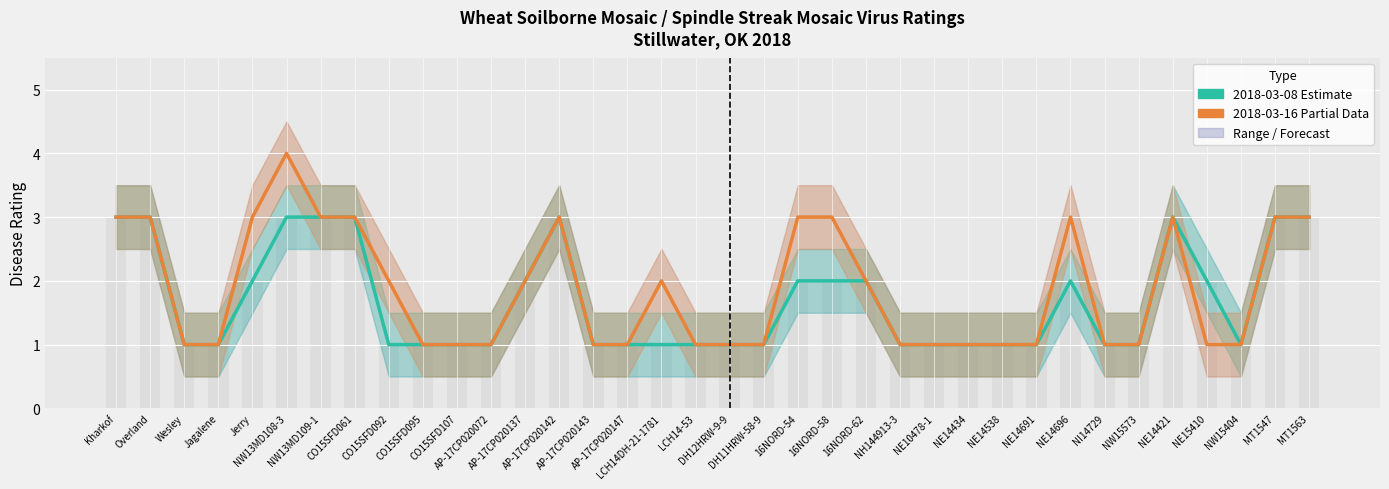

Reading right to left, extract all data points from this chart.

2018-03-08 (Estimate): MT1563=3	MT1547=3	NW15404=1	NE15410=2	NE14421=3	NW15573=1	NI14729=1	NE14696=2	NE14691=1	NE14538=1	NE14434=1	NE10478-1=1	NH144913-3=1	16NORD-62=2	16NORD-58=2	16NORD-54=2	DH11HRW-58-9=1	DH12HRW-9-9=1	LCH14-53=1	LCH14DH-21-1781=1	AP-17CP020147=1	AP-17CP020143=1	AP-17CP020142=3	AP-17CP020137=2	AP-17CP020072=1	CO15SFD107=1	CO15SFD095=1	CO15SFD092=1	CO15SFD061=3	NW13MD109-1=3	NW13MD108-3=3	Jerry=2	Jagalene=1	Wesley=1	Overland=3	Kharkof=3
2018-03-16 (Partial Data): MT1563=3	MT1547=3	NW15404=1	NE15410=1	NE14421=3	NW15573=1	NI14729=1	NE14696=3	NE14691=1	NE14538=1	NE14434=1	NE10478-1=1	NH144913-3=1	16NORD-62=2	16NORD-58=3	16NORD-54=3	DH11HRW-58-9=1	DH12HRW-9-9=1	LCH14-53=1	LCH14DH-21-1781=2	AP-17CP020147=1	AP-17CP020143=1	AP-17CP020142=3	AP-17CP020137=2	AP-17CP020072=1	CO15SFD107=1	CO15SFD095=1	CO15SFD092=2	CO15SFD061=3	NW13MD109-1=3	NW13MD108-3=4	Jerry=3	Jagalene=1	Wesley=1	Overland=3	Kharkof=3